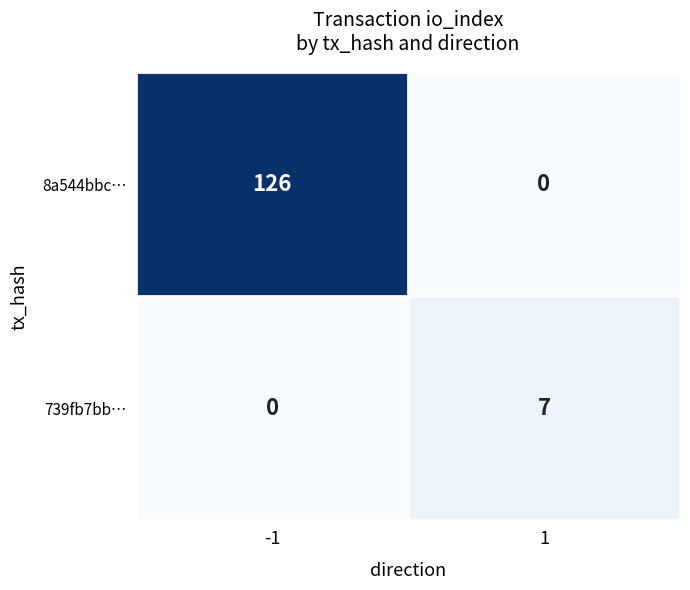

Is it true that 8a544bbc… equals 0 at 1?

True